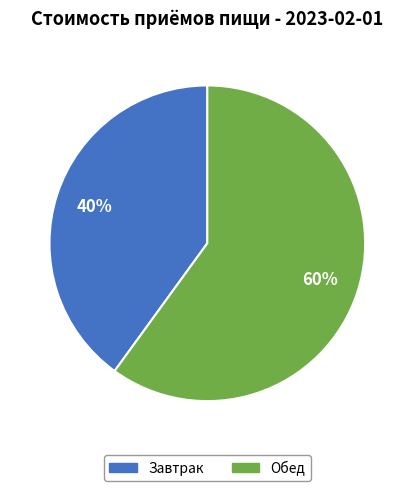

How many slices are in this pie chart?

2